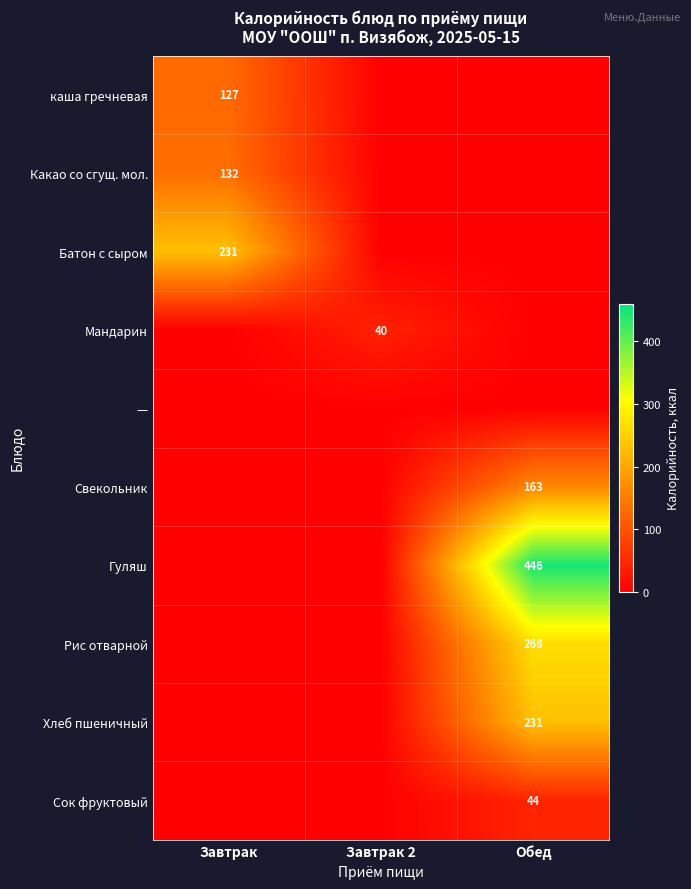

Is it true that Сок фруктовый equals 12 at Обед?

False